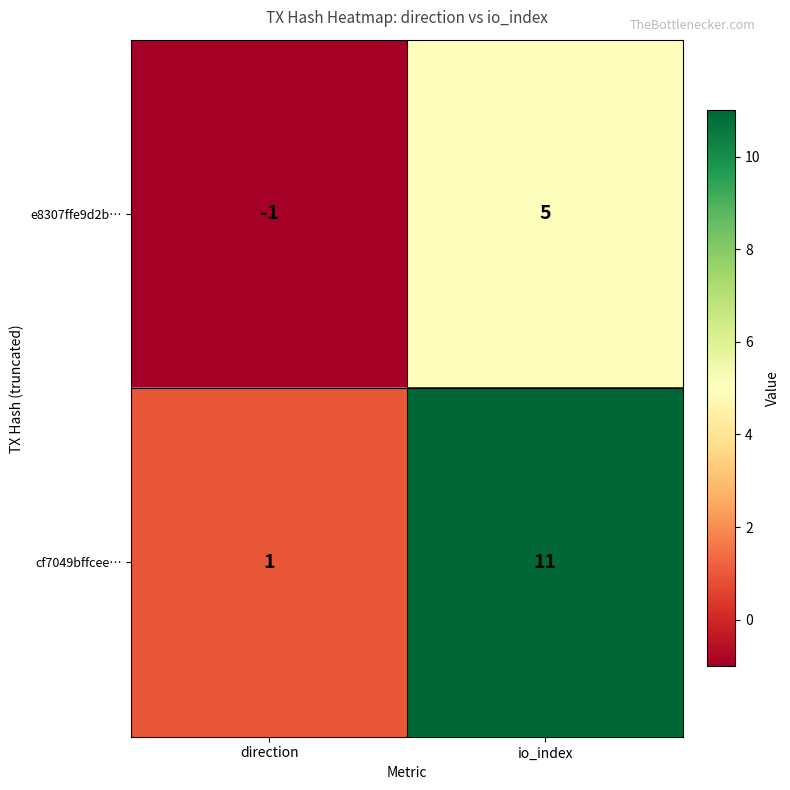

At which label is e8307ffe9d2b… closest to 2?

direction